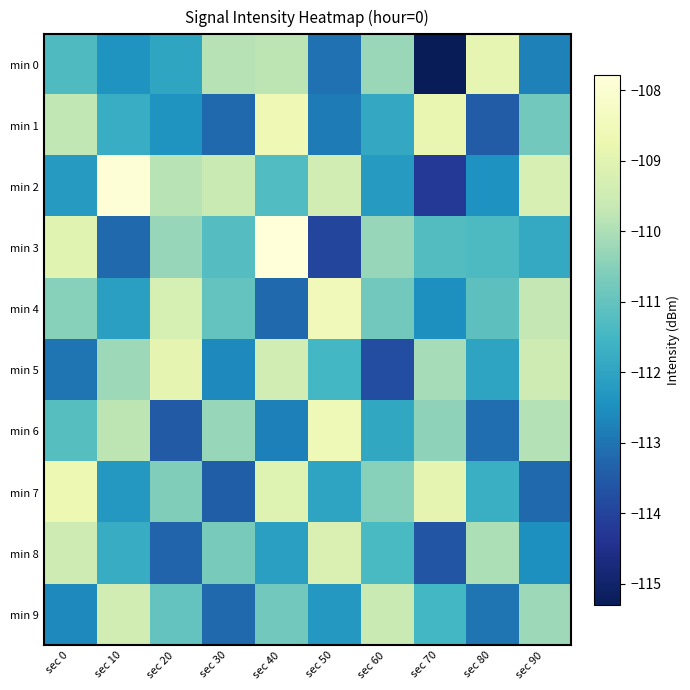

Between sec 40 and sec 50, which is larger?

sec 40